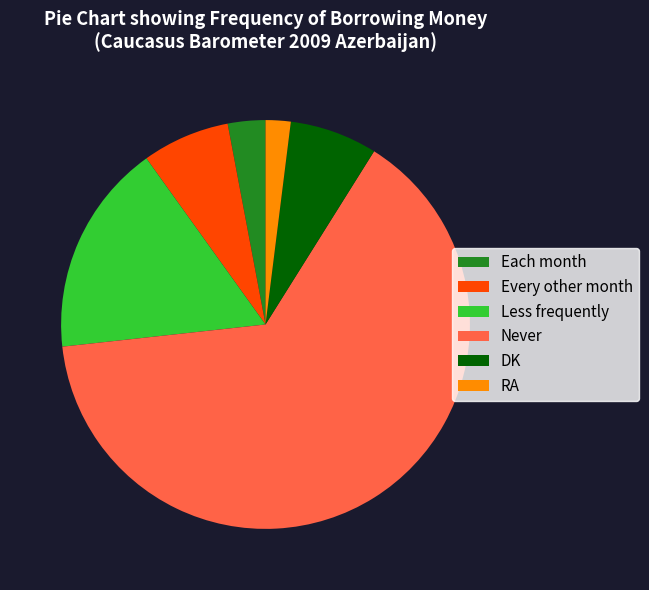

Which slice is the smallest?

RA